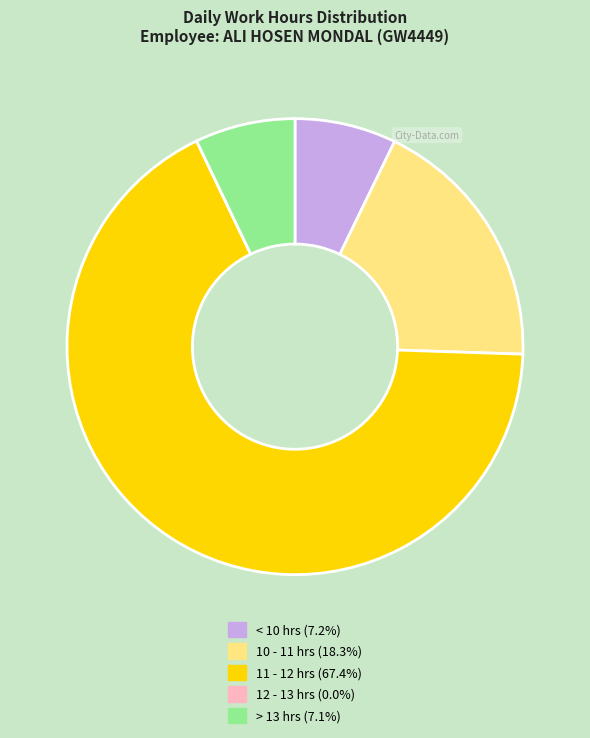

Does any single category account for the majority?

Yes